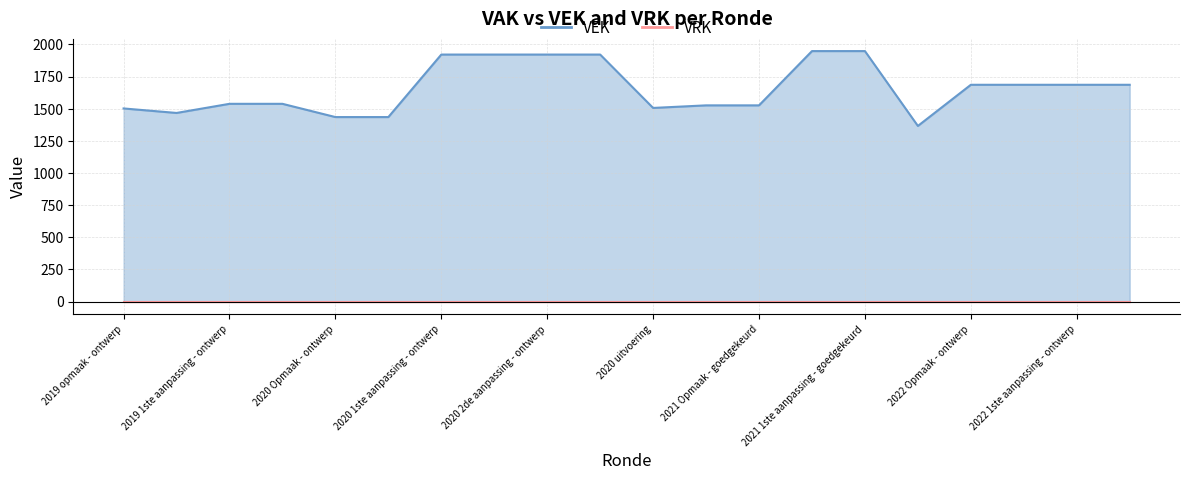

Reading left to right, what are all the values shown in this chart?

2019 opmaak - ontwerp=1502	2019 opmaak - goedgekeurd=1467	2019 1ste aanpassing - ontwerp=1538	2019 1ste aanpassing - goedgekeurd=1538	2020 Opmaak - ontwerp=1435	2020 Opmaak - goedgekeurd=1435	2020 1ste aanpassing - ontwerp=1921	2020 1ste aanpassing - goedgekeurd=1921	2020 2de aanpassing - ontwerp=1921	2020 2de aanpassing - goedgekeurd=1921	2020 uitvoering=1506	2021 Opmaak - ontwerp=1526	2021 Opmaak - goedgekeurd=1526	2021 1ste aanpassing - ontwerp=1948	2021 1ste aanpassing - goedgekeurd=1948	2021 uitvoering=1366	2022 Opmaak - ontwerp=1686	2022 Opmaak - goedgekeurd=1686	2022 1ste aanpassing - ontwerp=1686	2022 1ste aanpassing - goedgekeurd=1686